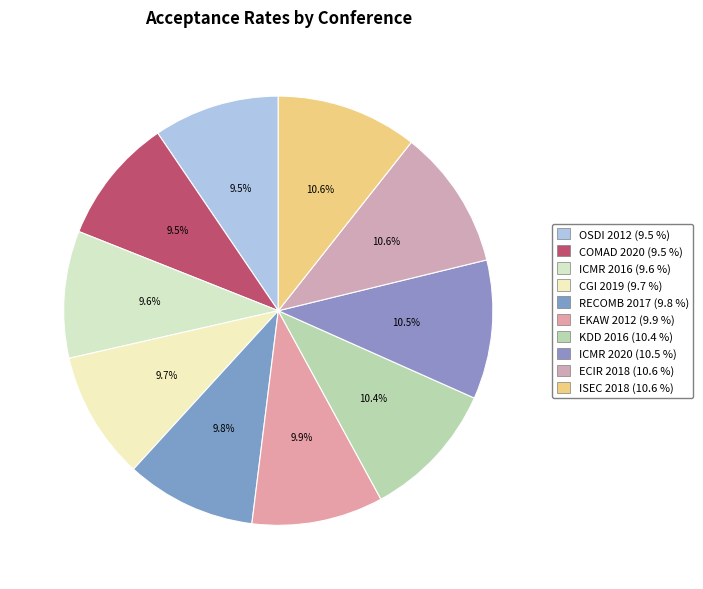

The RECOMB 2017 slice represents 10% of the pie. True or false?

True